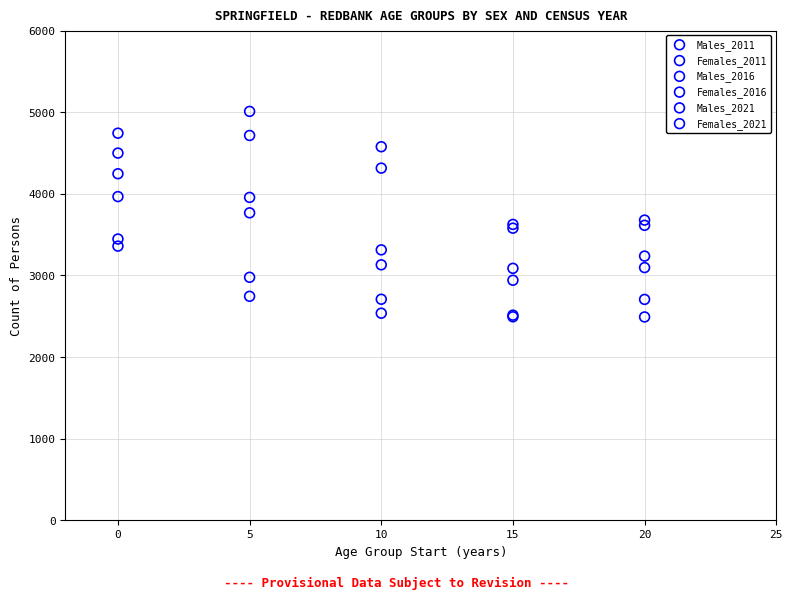

Which series contains the highest Y value?

Males_2021